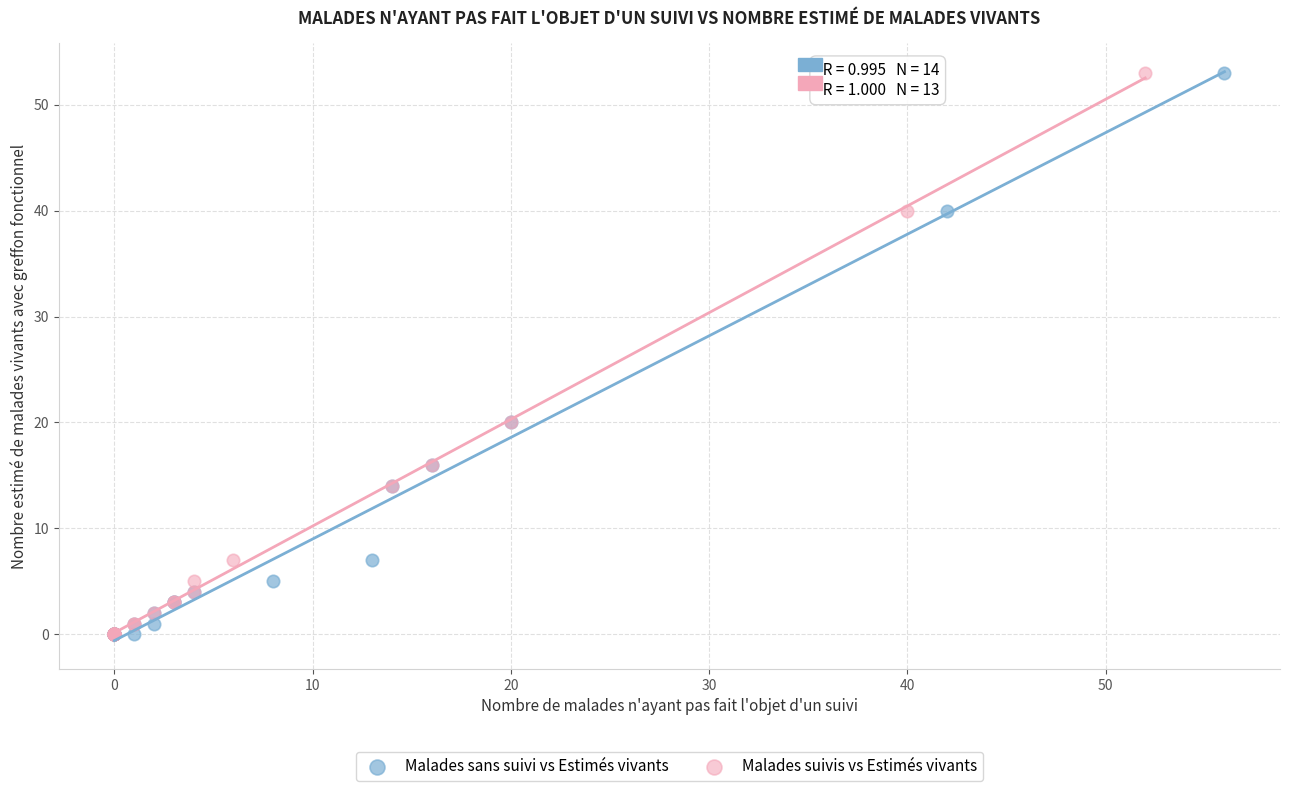

What are all the series names shown in the legend?

Malades sans suivi vs Estimés vivants, Malades suivis vs Estimés vivants